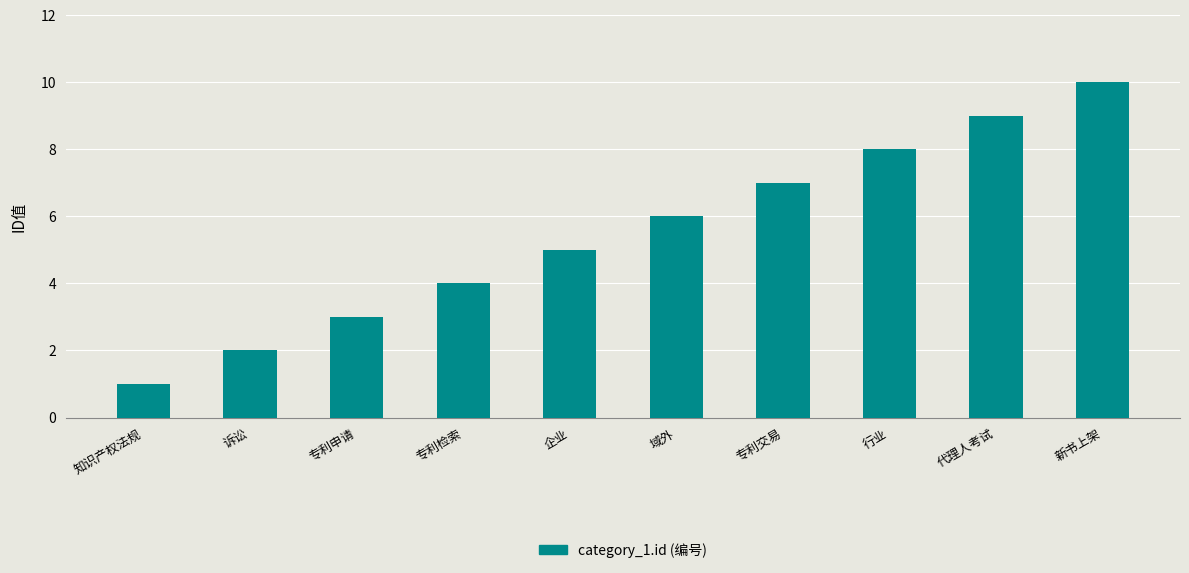

Approximately how many times larger is the value at 域外 compared to 诉讼?

3.0